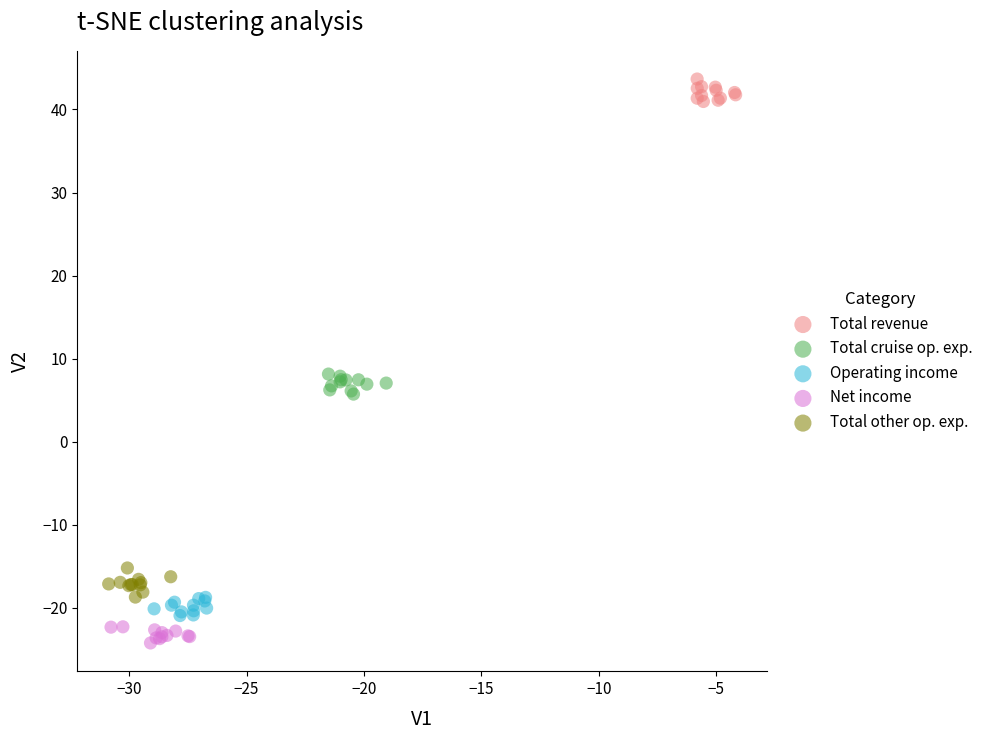

Which series reaches the minimum Y coordinate?

Net income